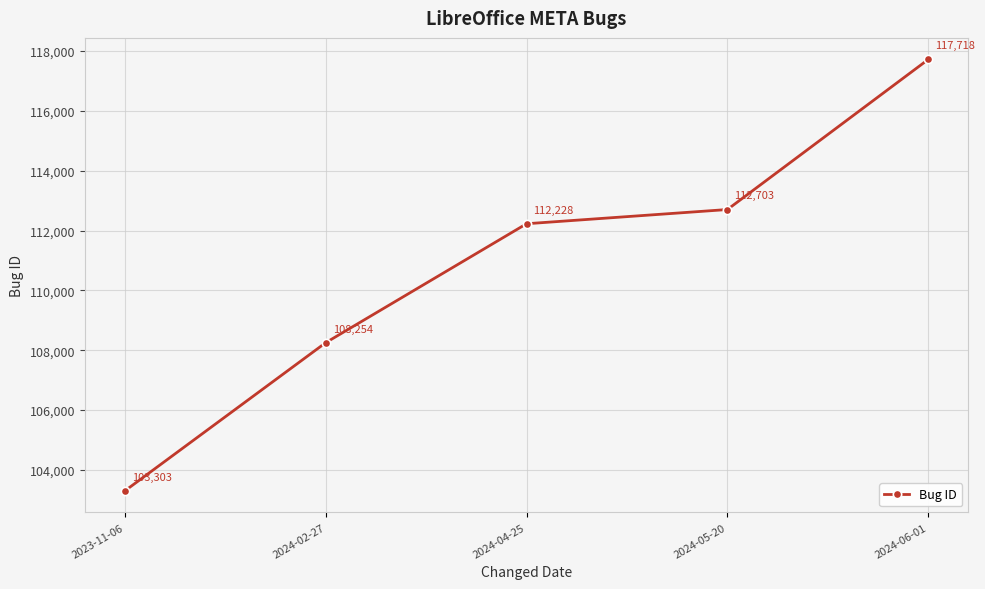

Reading left to right, transcribe all the data shown in this chart.

103303	108254	112228	112703	117718